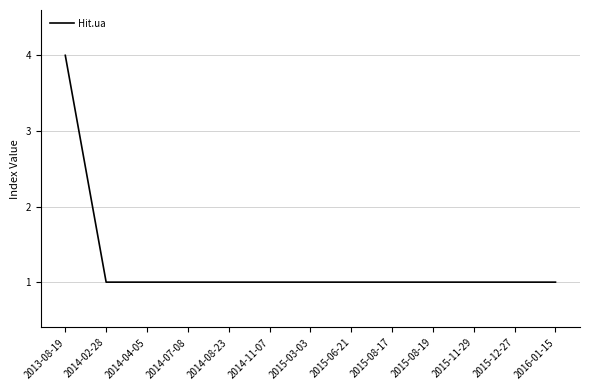

Reading right to left, list all the values displayed in this chart.

1	1	1	1	1	1	1	1	1	1	1	1	4